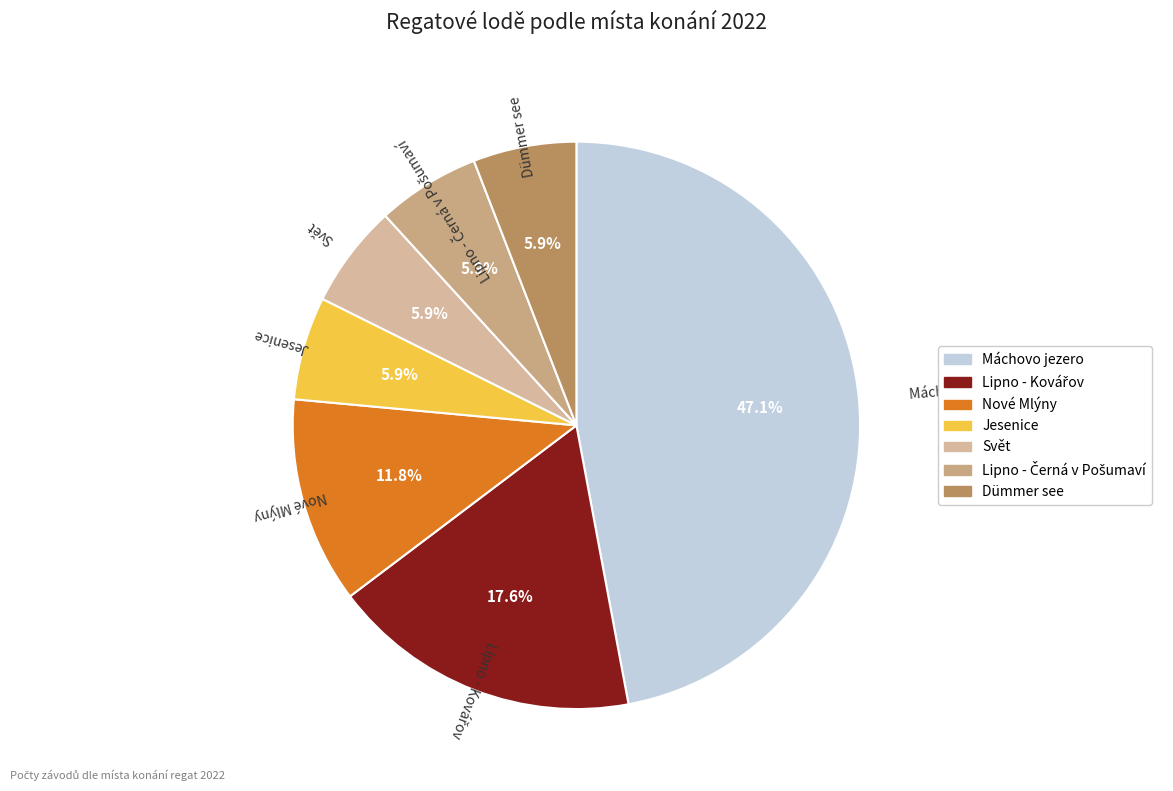

Does any single category account for the majority?

No